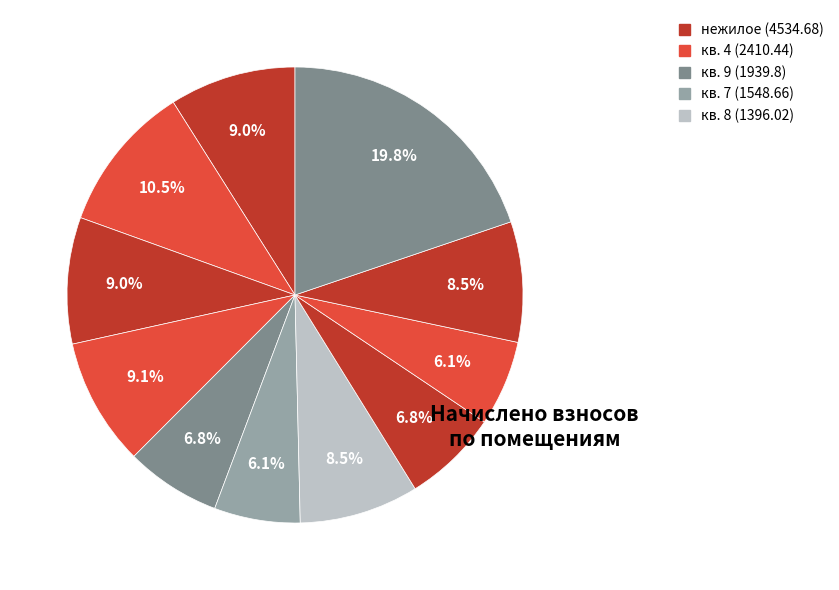

How many slices are in this pie chart?

11